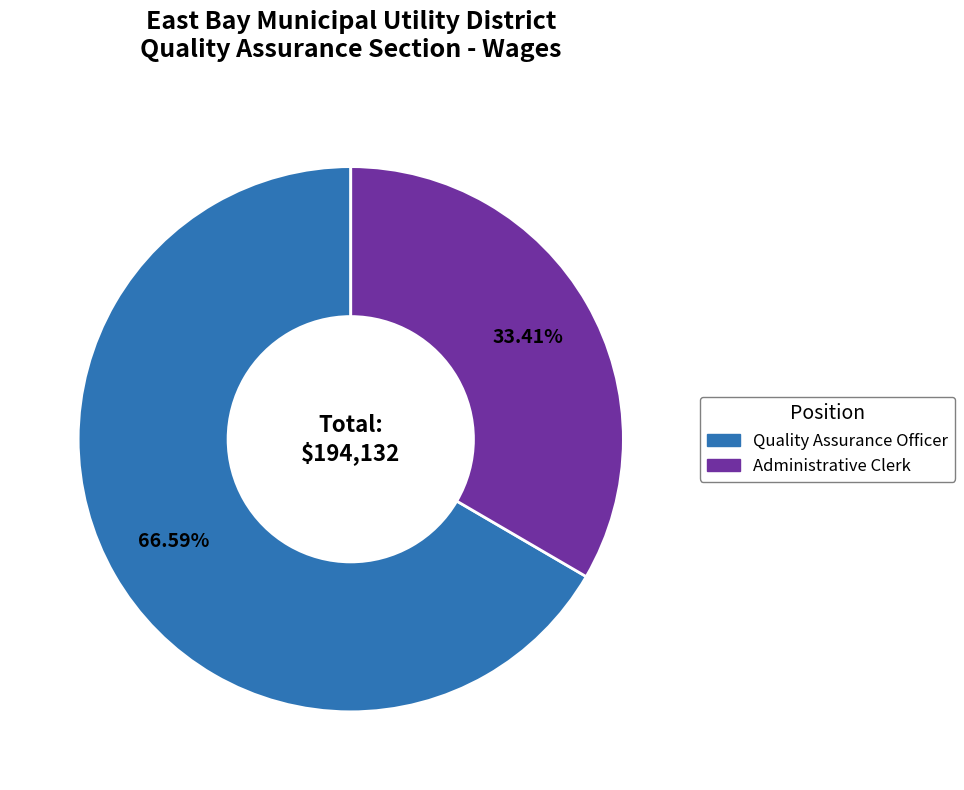

Is there a majority slice in this chart?

Yes